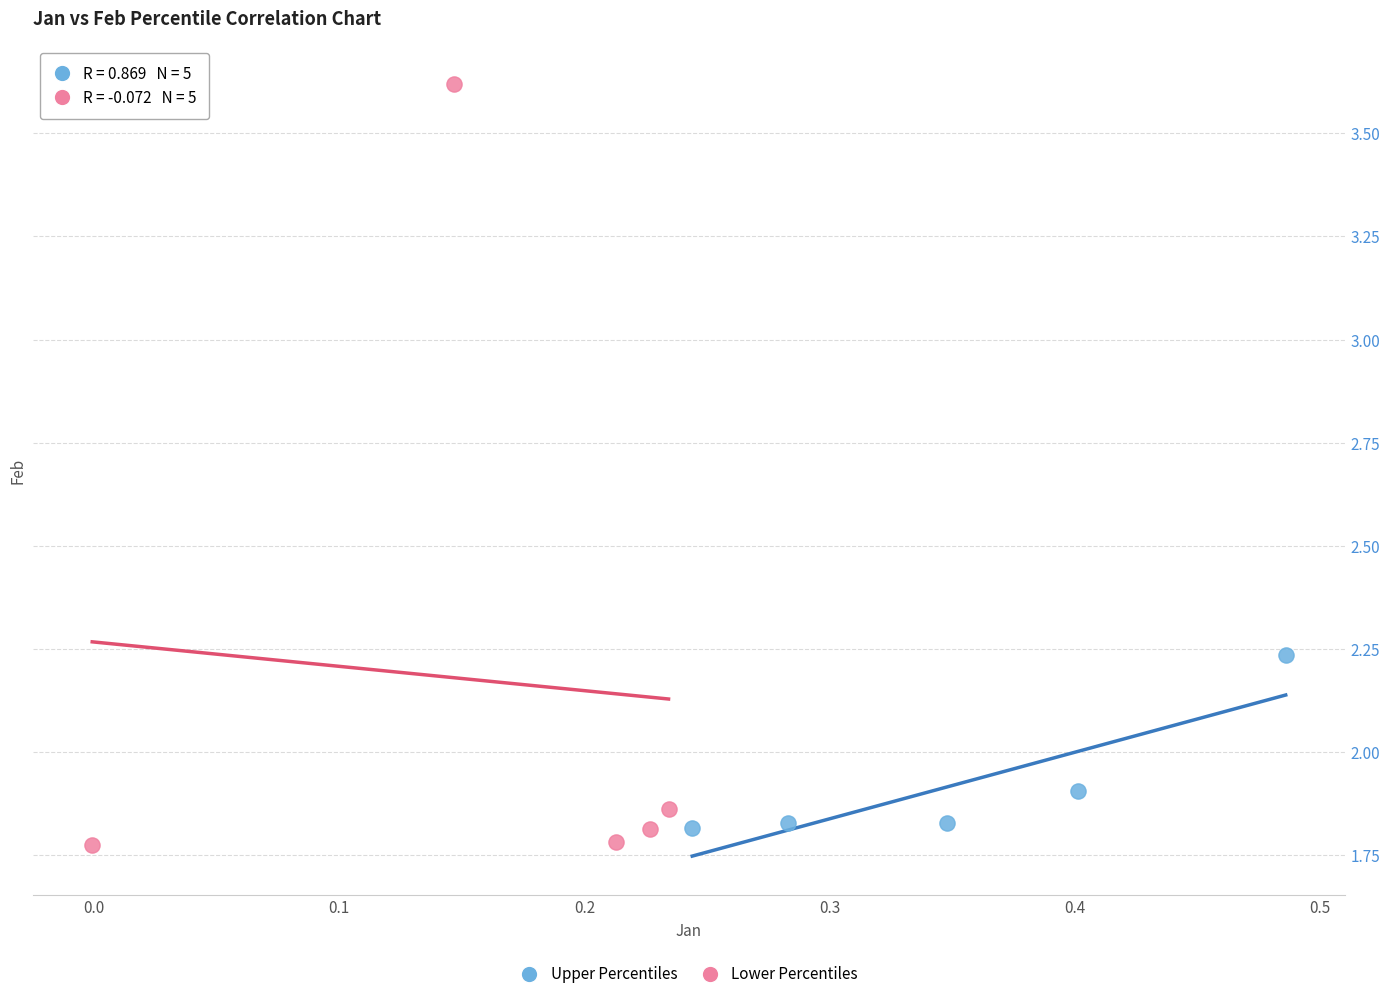

Which series reaches the maximum Y coordinate?

Lower Percentiles